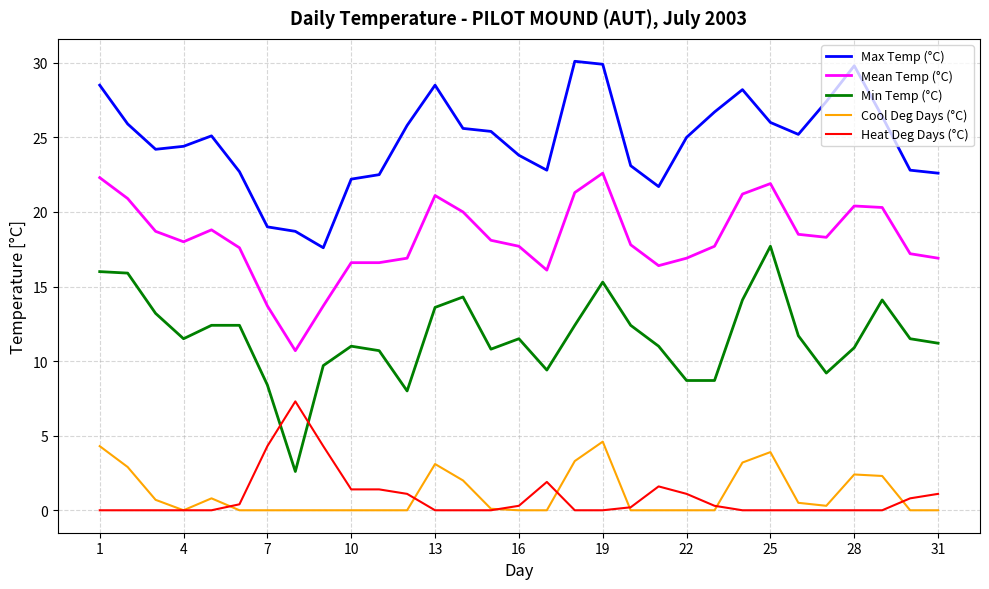

True or false: Min Temp (°C) and Cool Deg Days (°C) intersect in this chart.

False